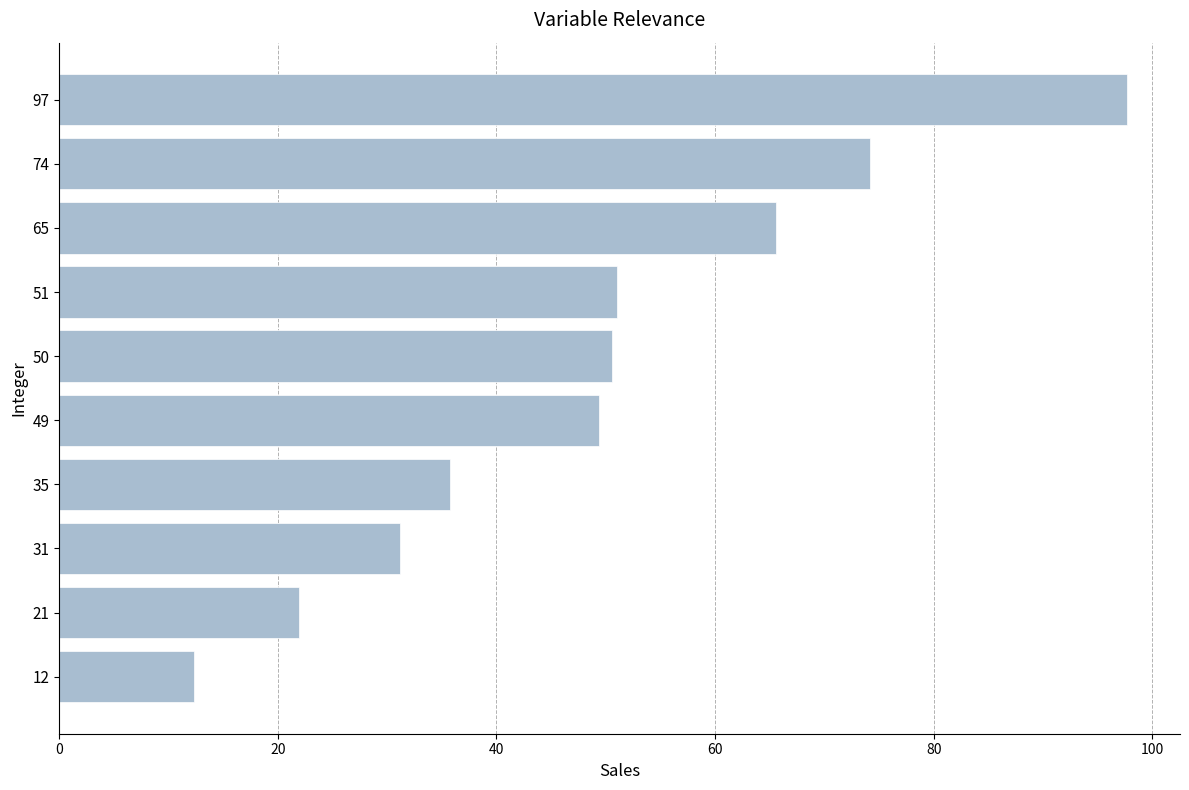

Is it true that the value at 21 is 29.0?

False